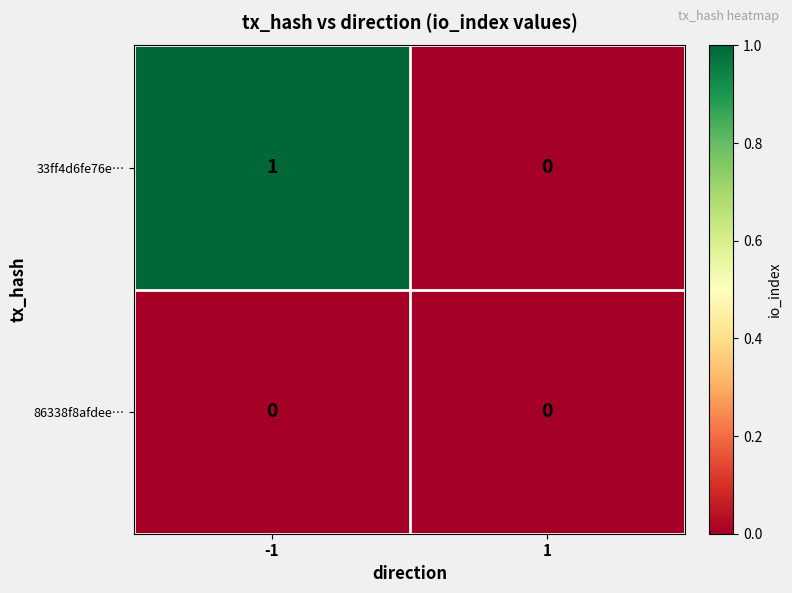

Reading left to right, list all the values displayed in this chart.

33ff4d6fe76e…: -1=1	1=0
86338f8afdee…: -1=0	1=0